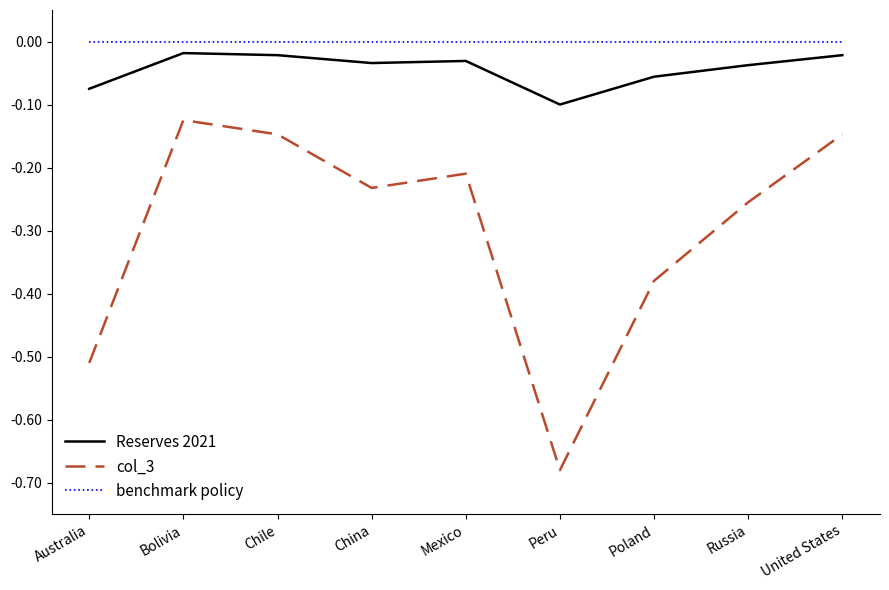

Does the chart have visible grid lines?

No